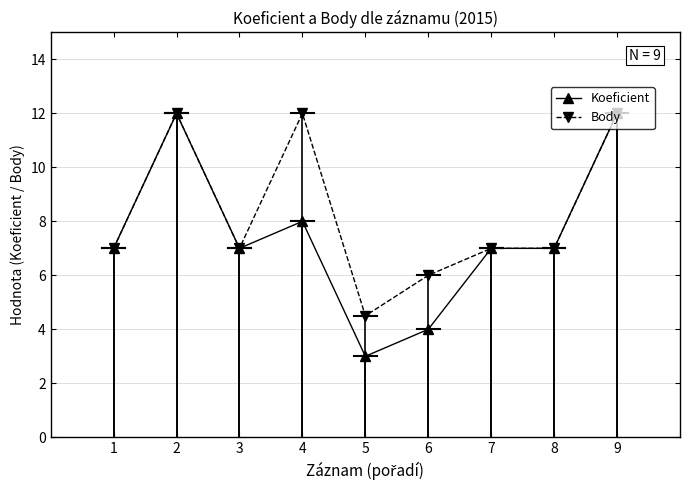

How many distinct data groups are displayed?

2